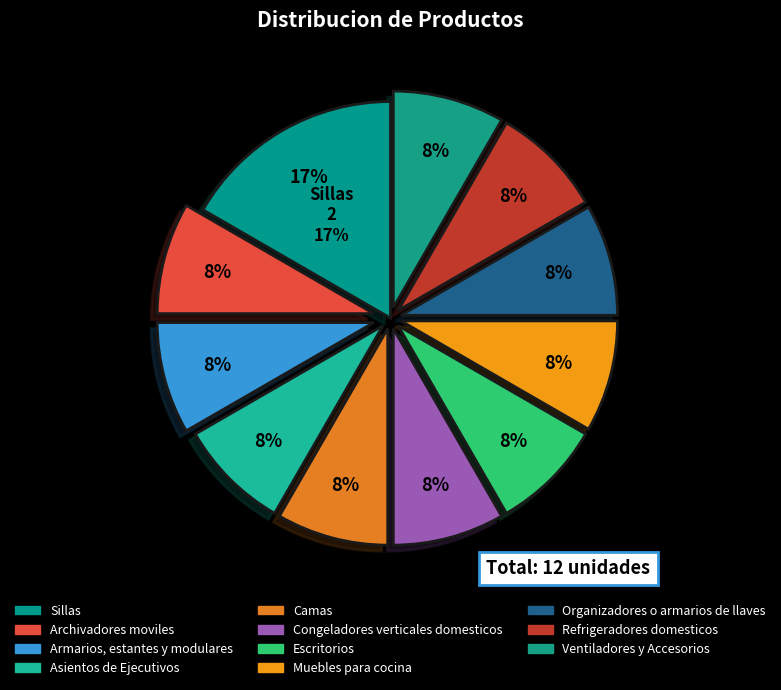

True or false: Archivadores moviles accounts for 15% of the total.

False